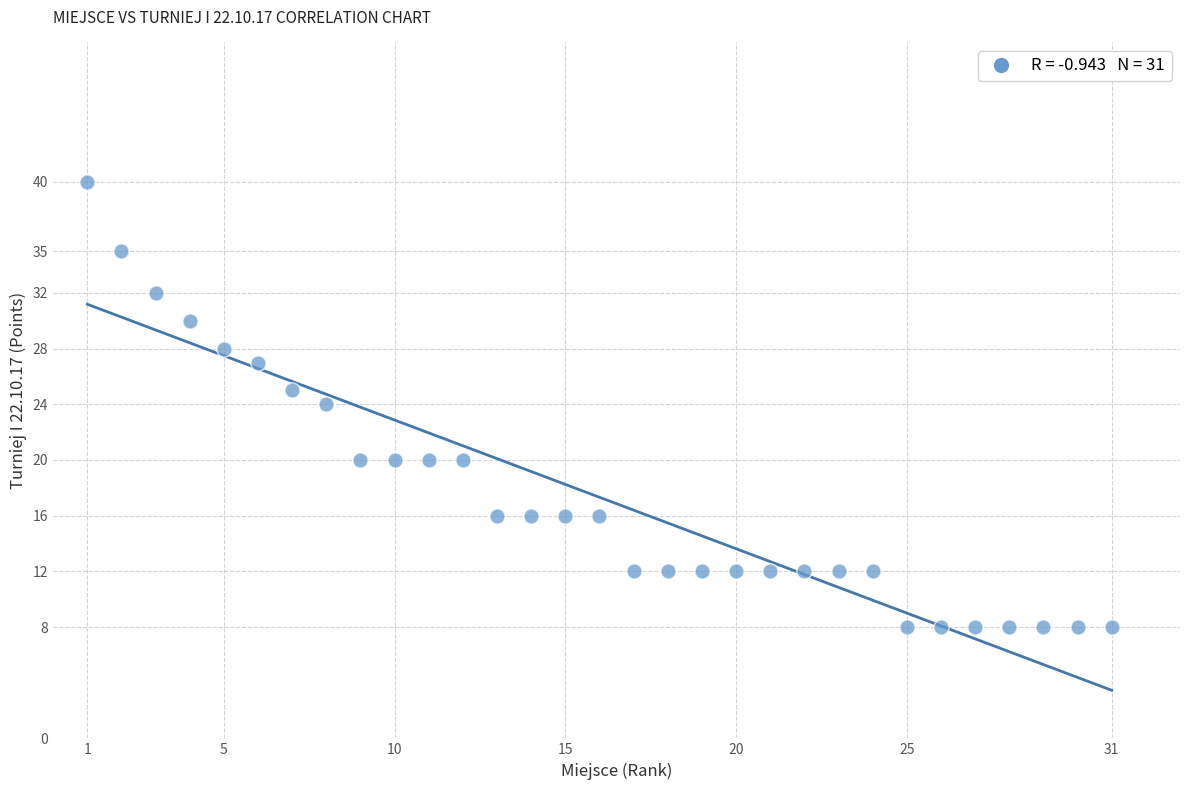

What is the range of Y values (max minus min)?

32